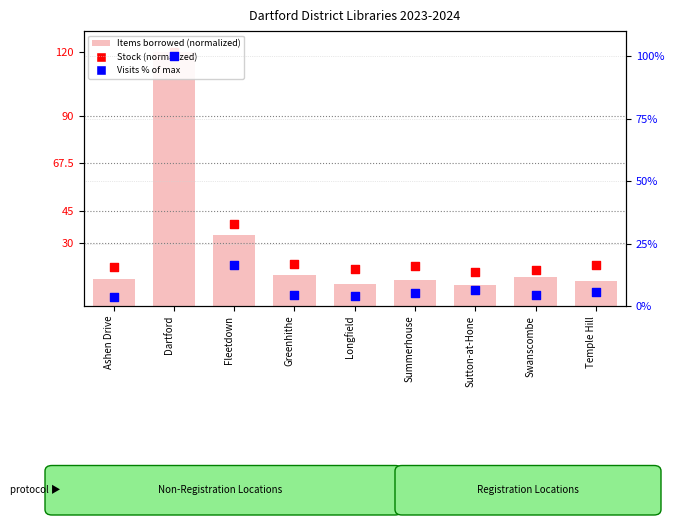

Is the value of Visits % of max at Ashen Drive greater than the value of Stock (normalized) at Longfield?

No